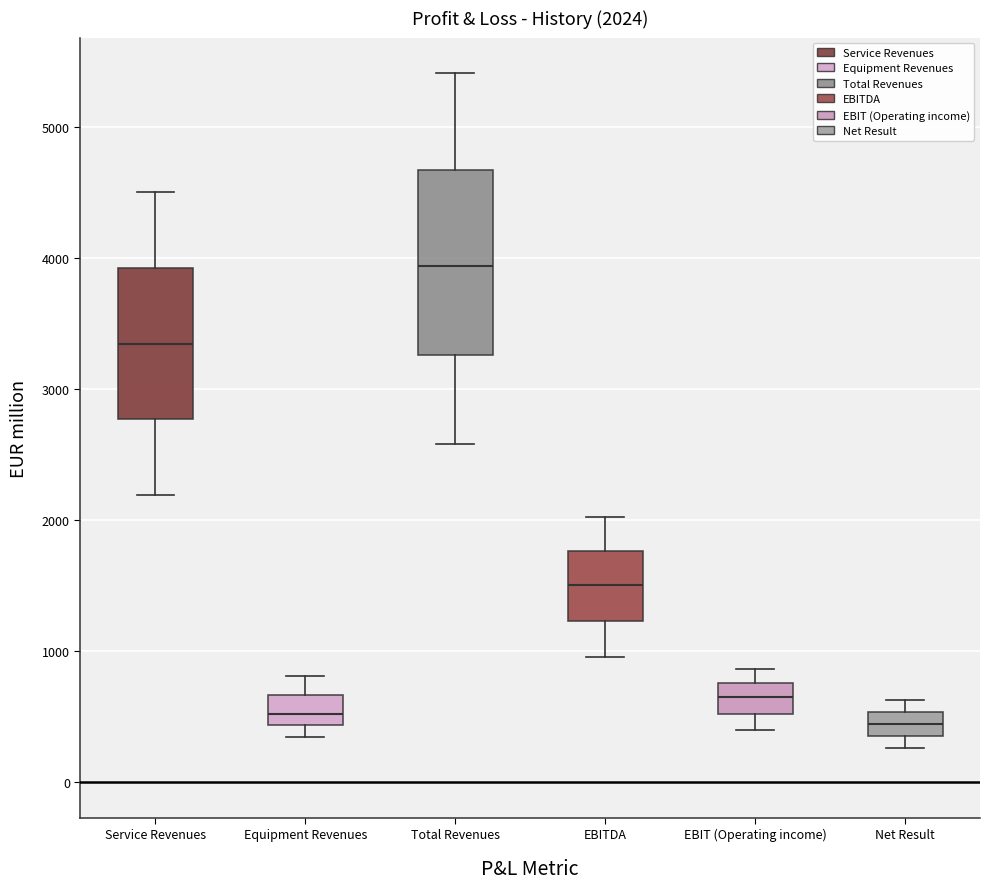

Comparing the boxes themselves (not the whiskers), which one is the tallest?

Total Revenues